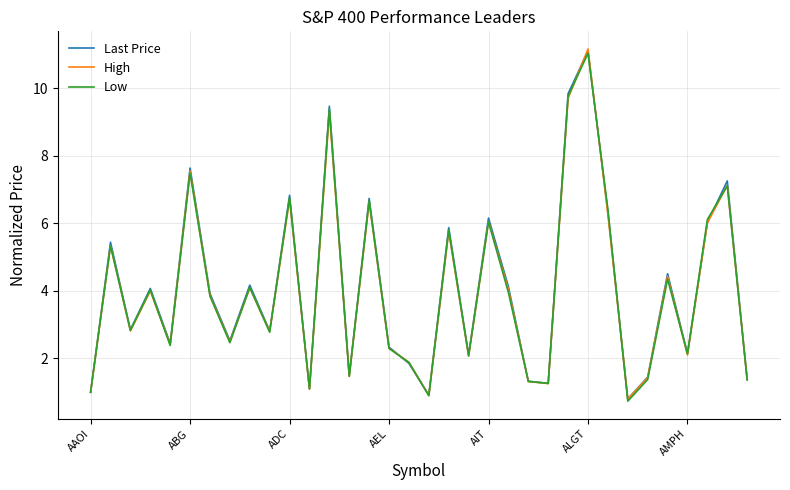

What is the highest value of the Low series?

11.0